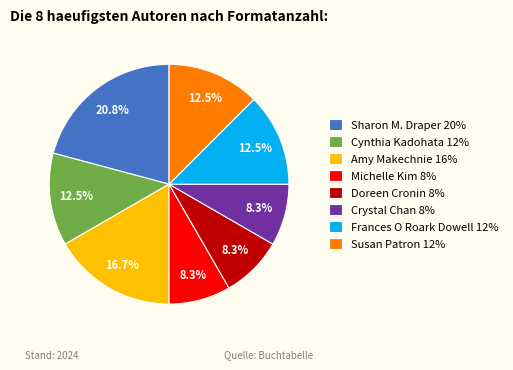

To the nearest percent, what portion does Doreen Cronin represent?

8%